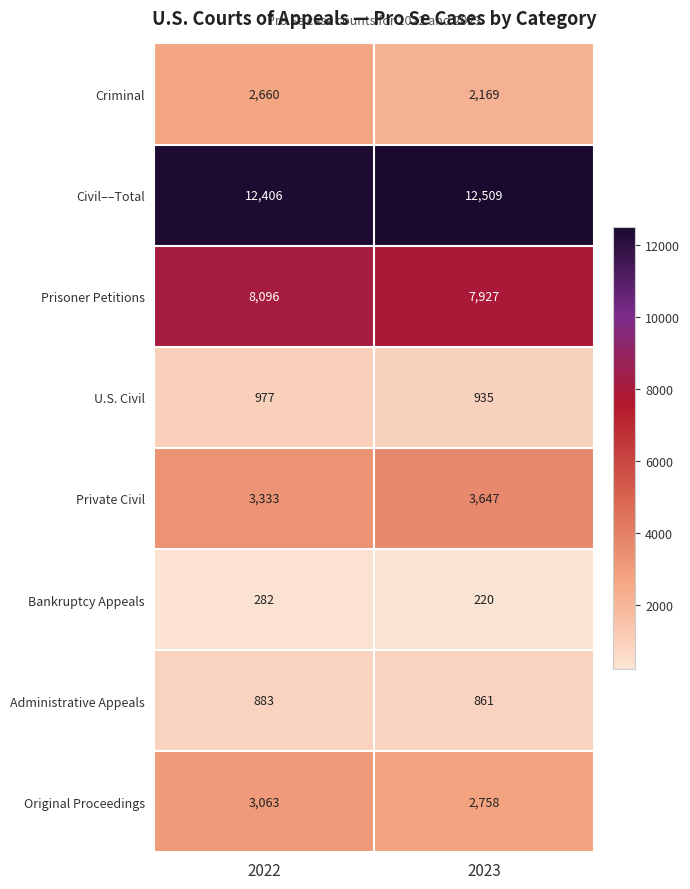

What is the spread (max minus min) of values at 2023?

12289